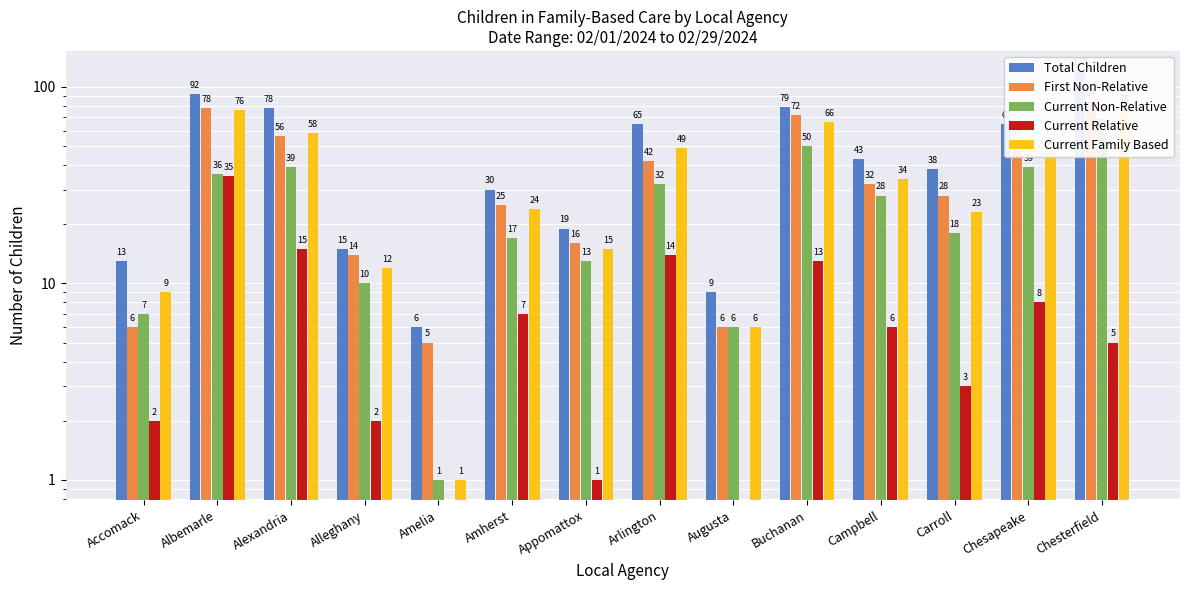

At which category does the chart reach its peak across all series?

Chesterfield